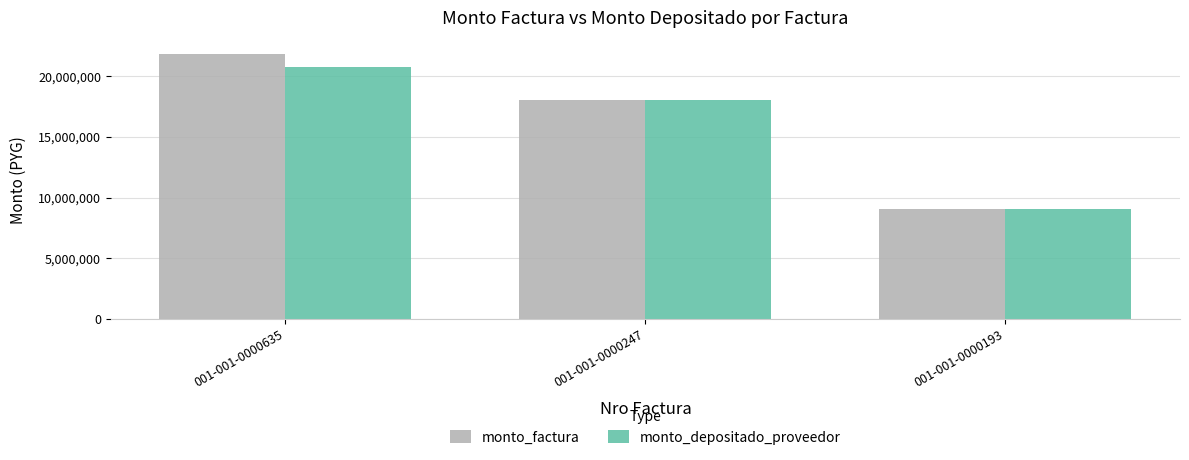

Which category has the lowest value in the monto_depositado_proveedor series?

001-001-0000193